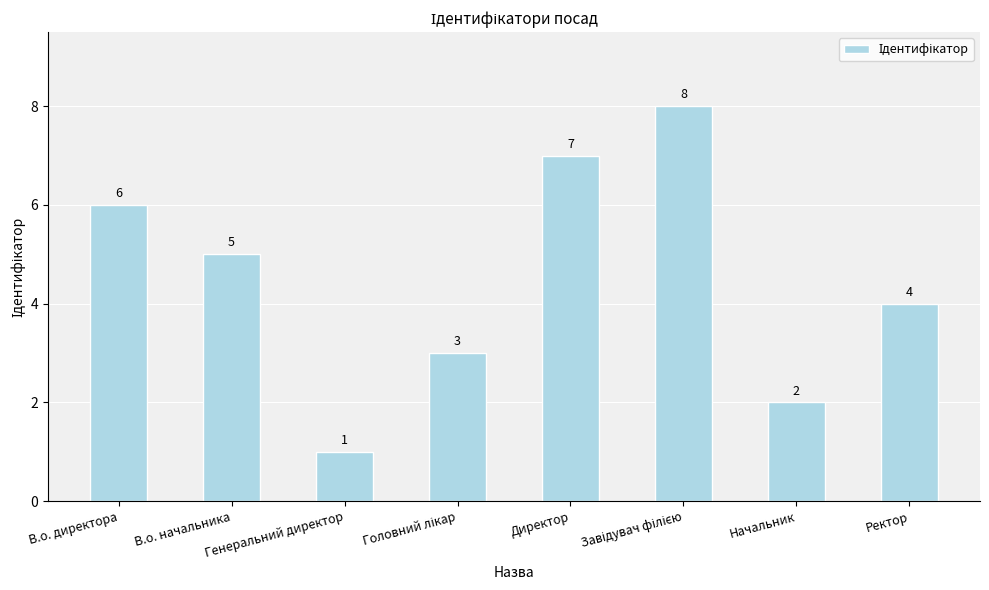

Where does the data first go above 5?

В.о. директора